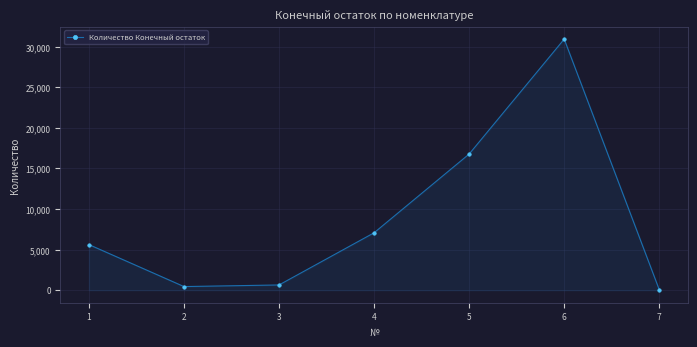

Which has a higher value, 2 or 5?

5